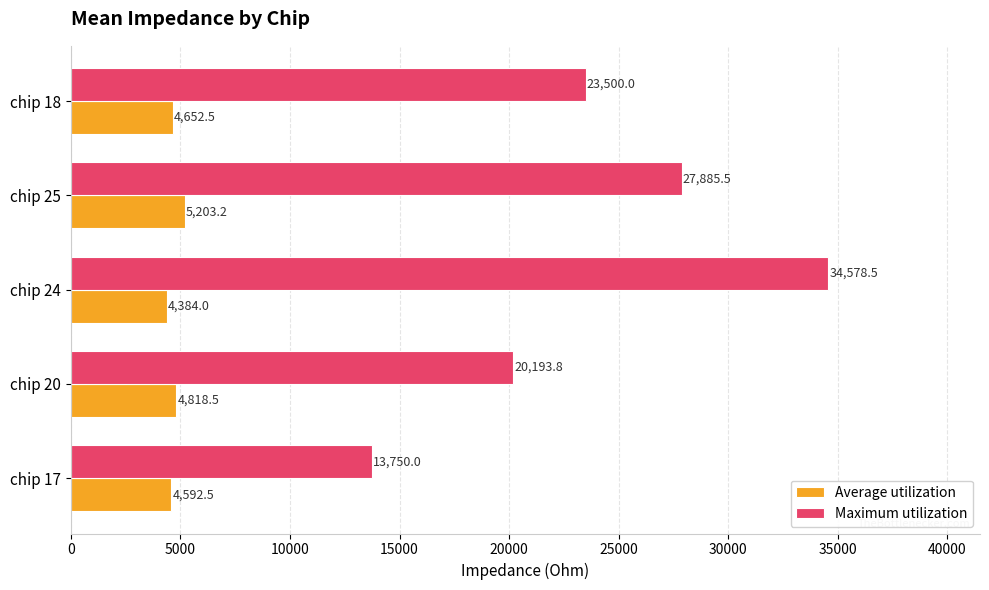

Which series has the largest range (max minus min)?

Maximum utilization